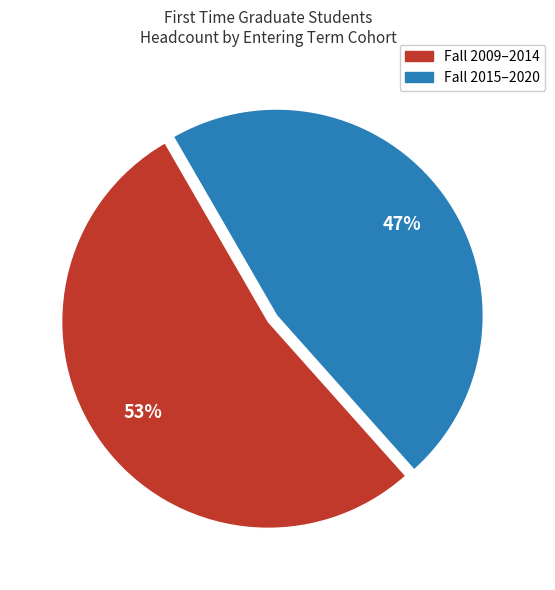

To the nearest percent, what is the average slice percentage?

50%